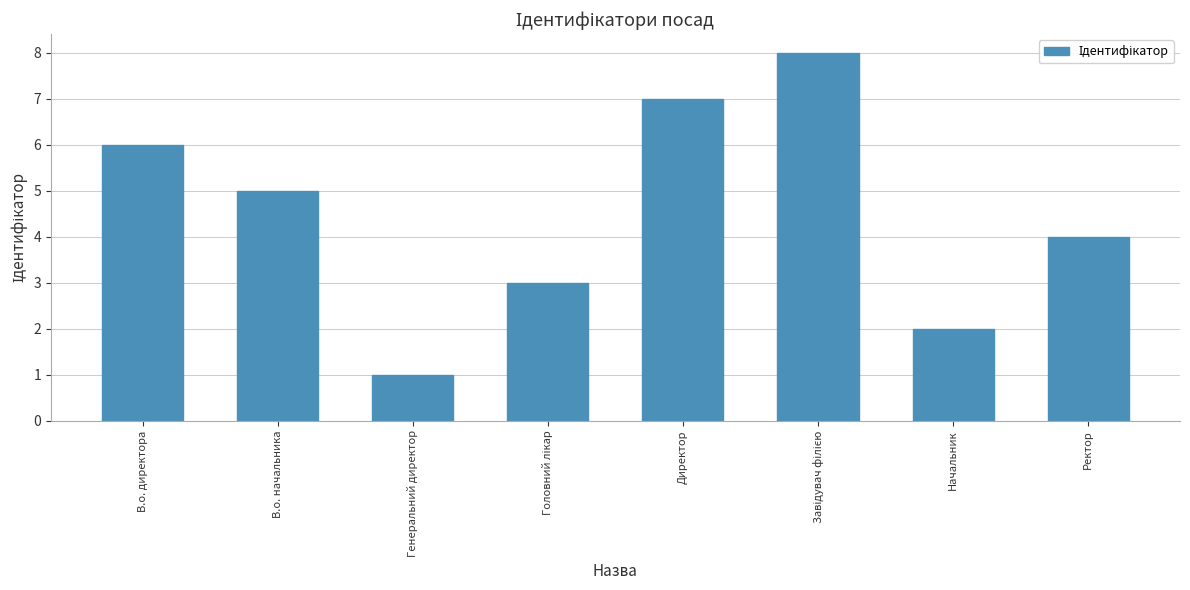

What is the smallest value displayed?

1